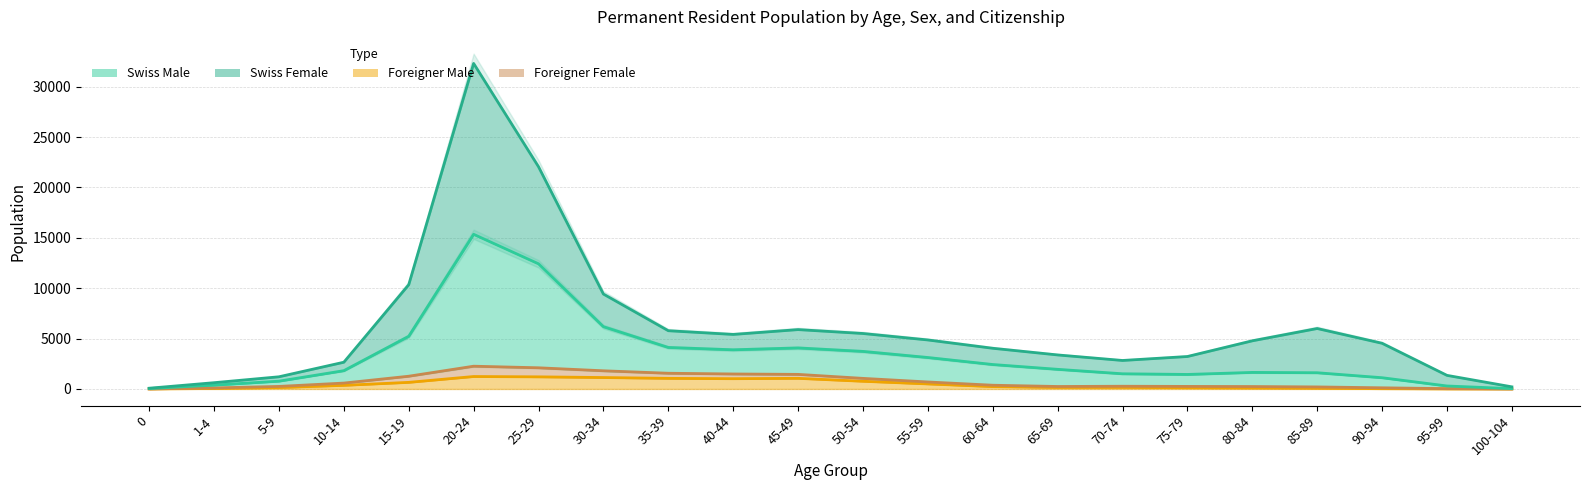

How many values in the Foreigner Male series exceed 236?

10